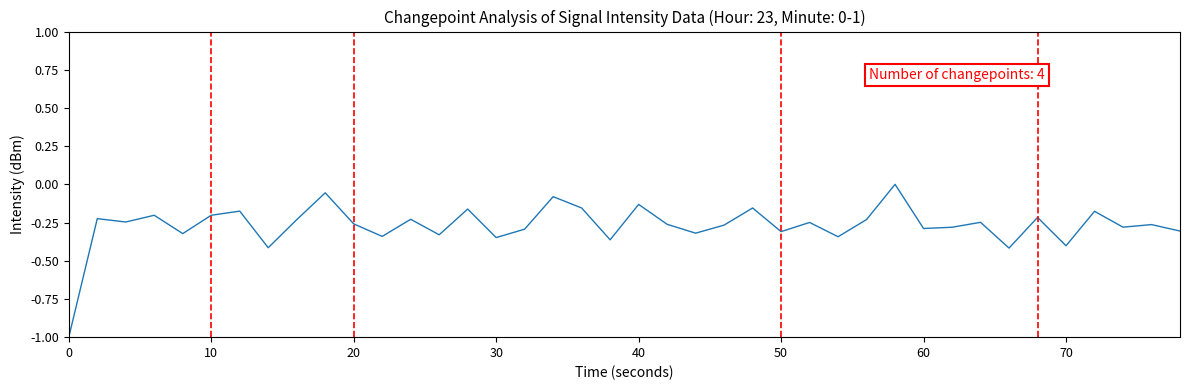

What is the minimum value shown in the chart?

-1.0